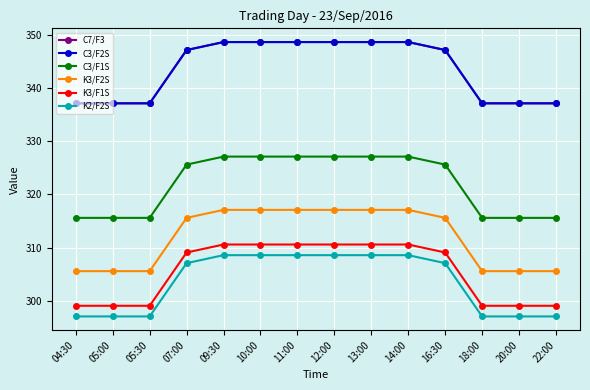

Is it true that C3/F2S equals 348.6 at 14:00?

True